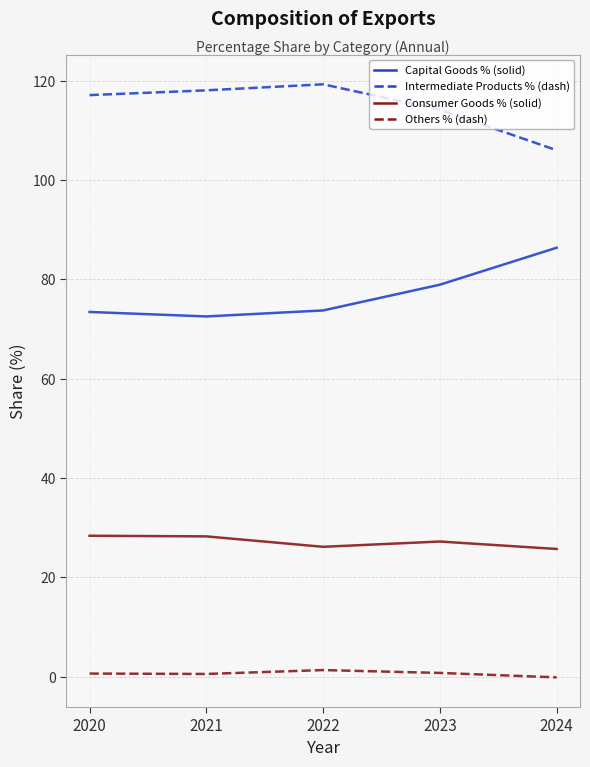

What is the minimum value shown in the chart?

-0.1